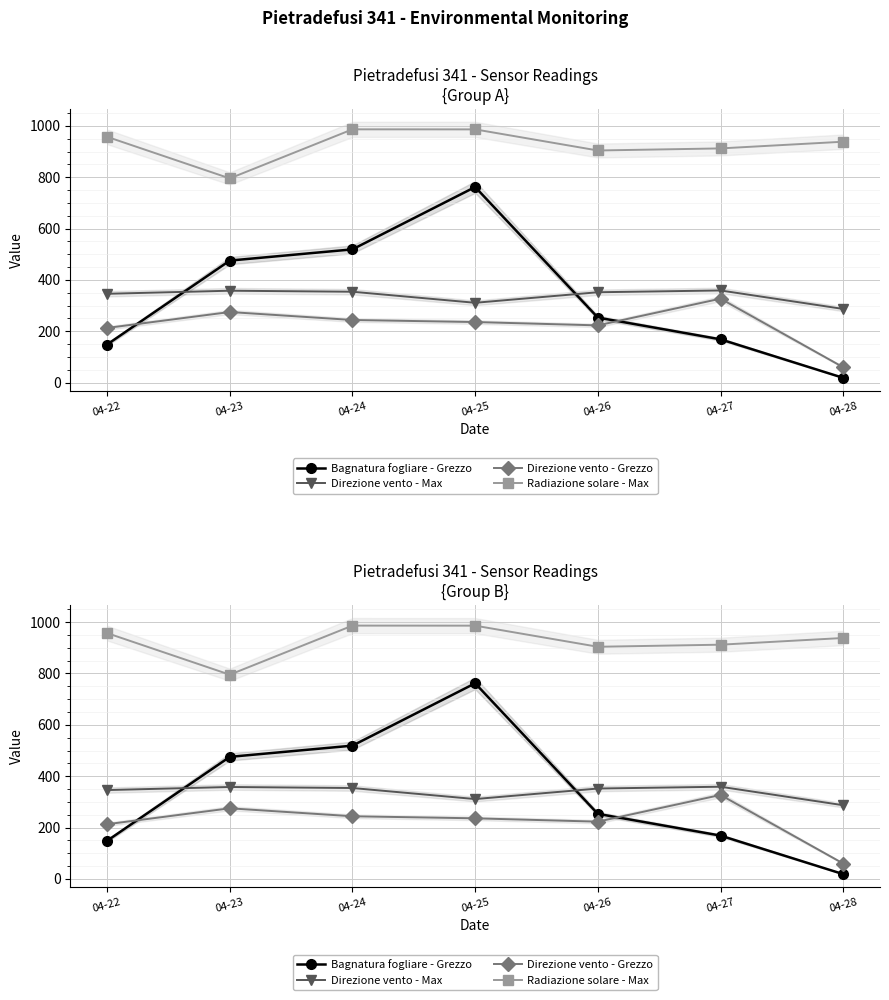

What is the value of the Direzione vento - Max point at the 4th from the left?

311.0